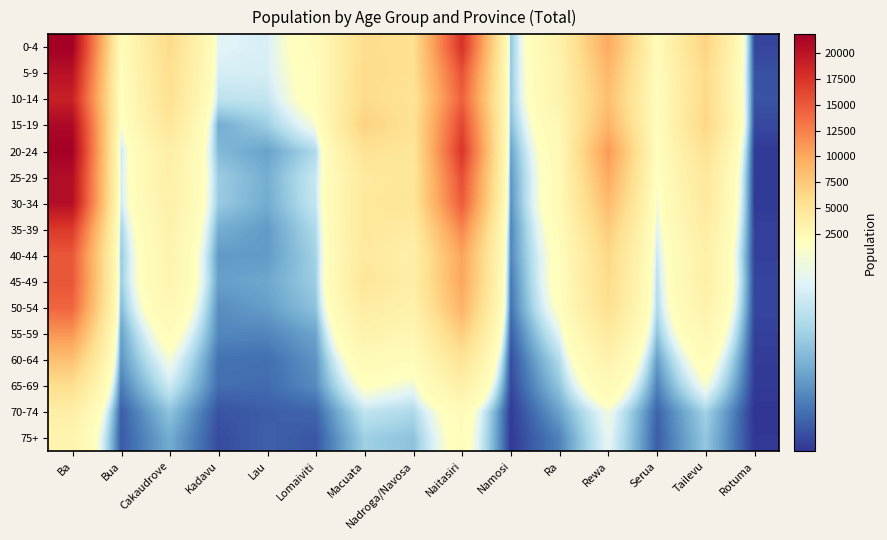

Between Serua and Cakaudrove, which is larger?

Cakaudrove